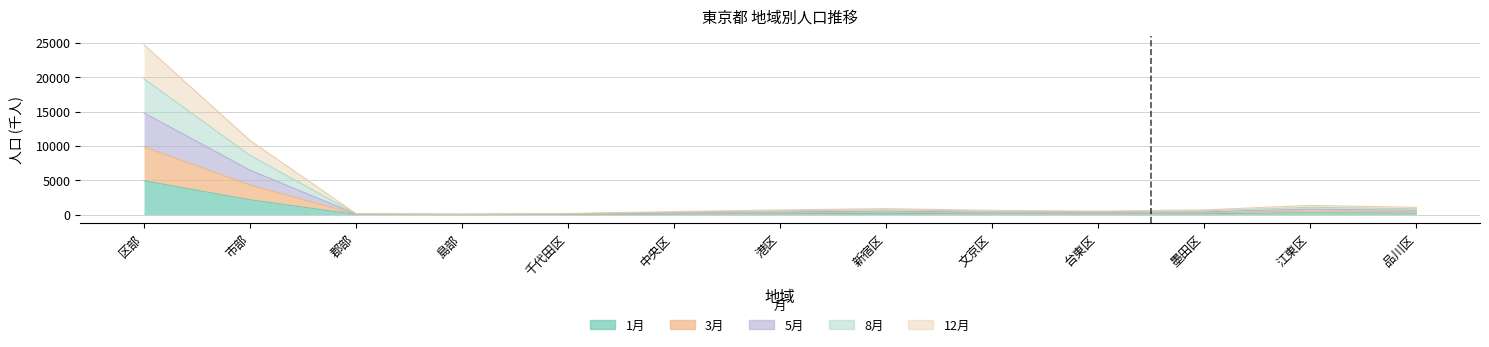

At which label does 5月 reach its peak?

区部